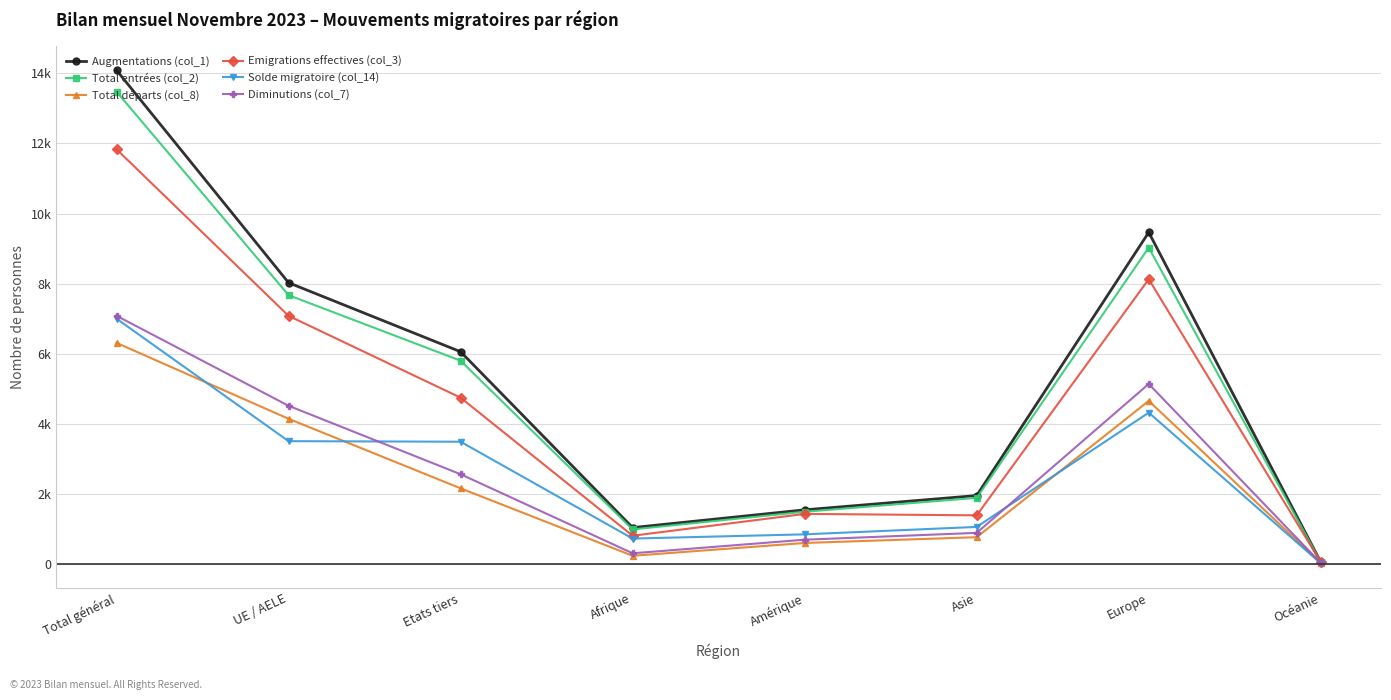

Is it true that Augmentations (col_1) equals 14086 at Total général?

True